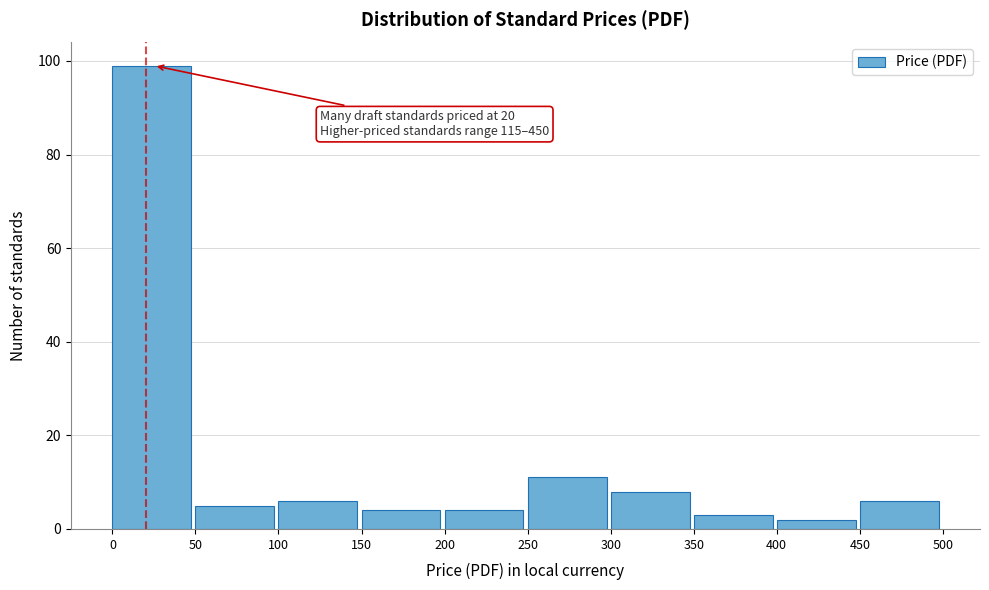

Over which range of the x-axis is the bar tallest?

0 to 50